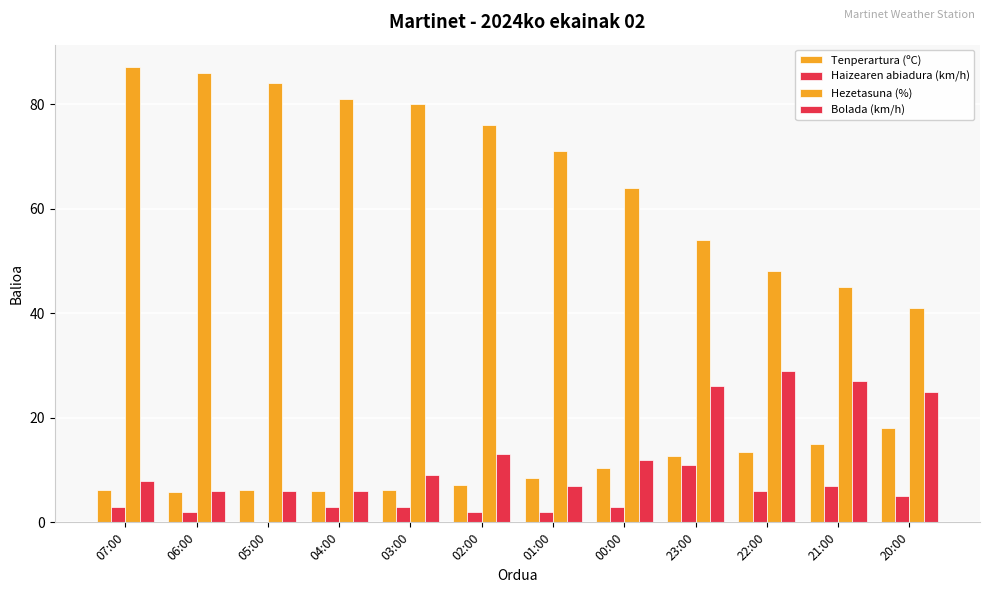

How many distinct data groups are displayed?

4